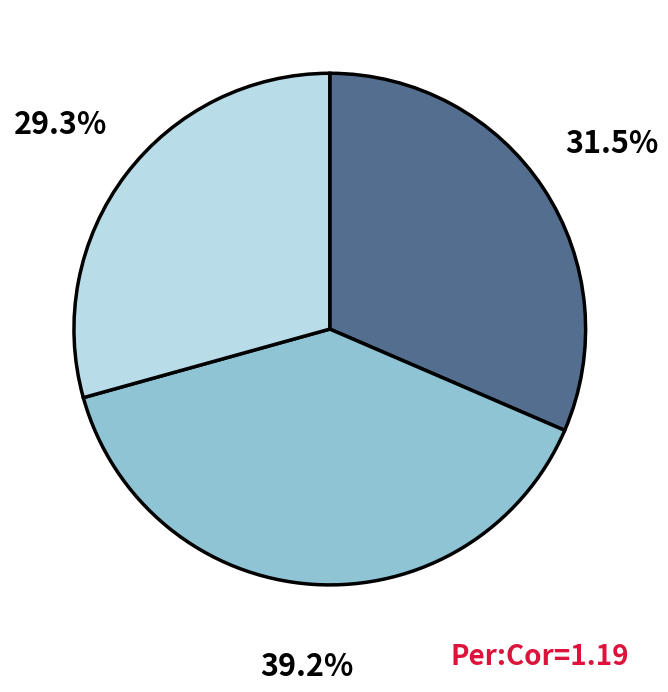

Is there any slice that represents more than half of the pie?

No